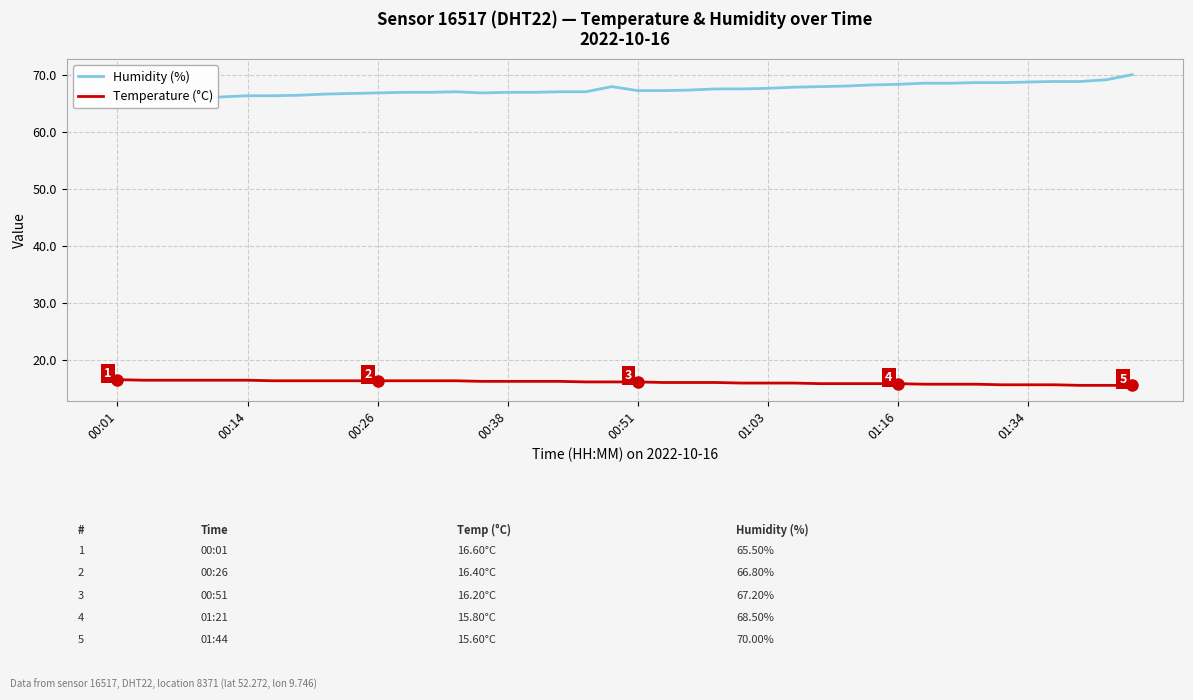

What is the approximate value of Humidity (%) at 22?

67.3